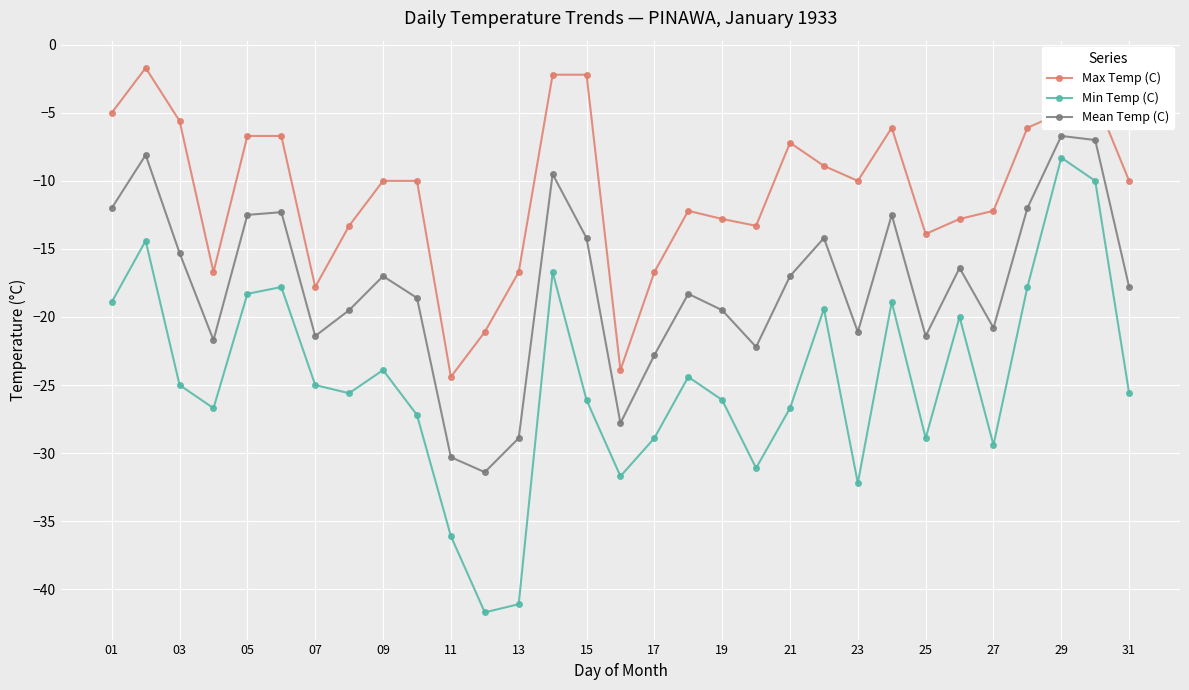

Which series has the largest total across all categories?

Max Temp (C)